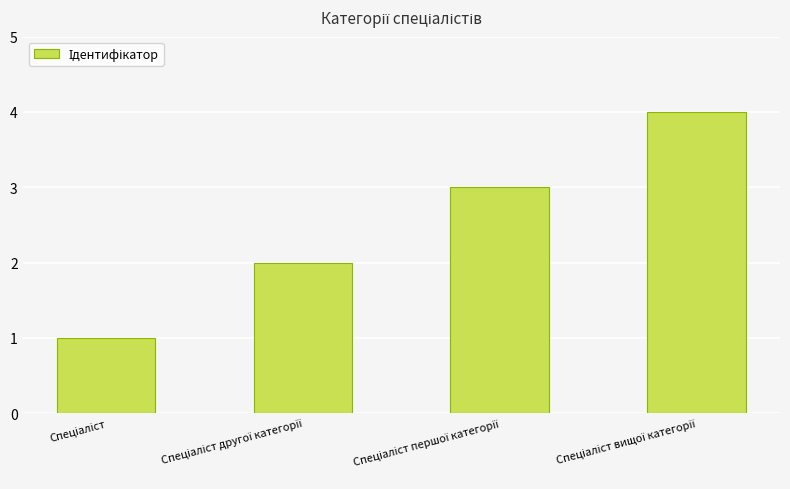

What is the greatest value displayed?

4